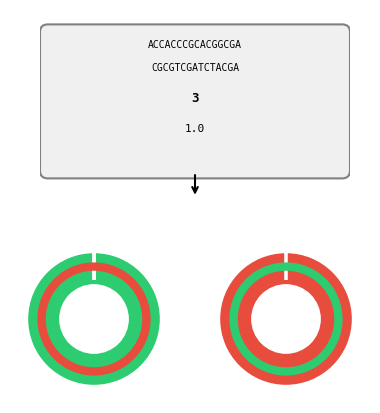

To the nearest percent, what is the difference between the largest and smallest slice percentages?

38%